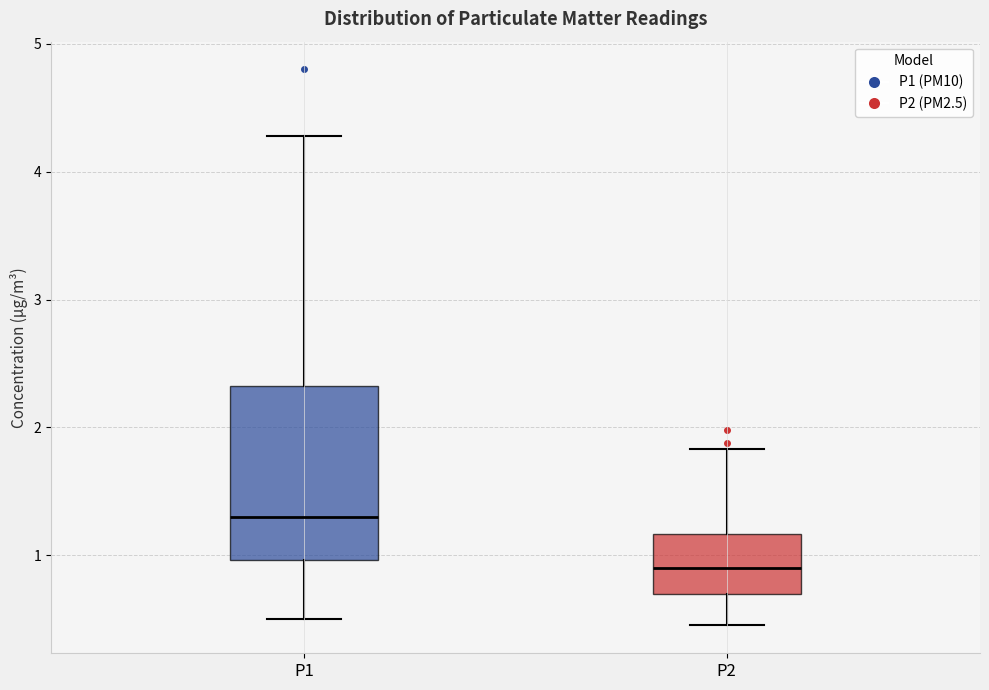

Reading left to right, read every box against the y-axis: the position of its median line, the range the box covers, and the ends of its whiskers. The values are not printed on the chart, so give them approximately, as read against the axis.

P1: median 1.3, box 1.0 to 2.3, whiskers 0.5 to 4.3
P2: median 0.9, box 0.7 to 1.2, whiskers 0.5 to 1.8